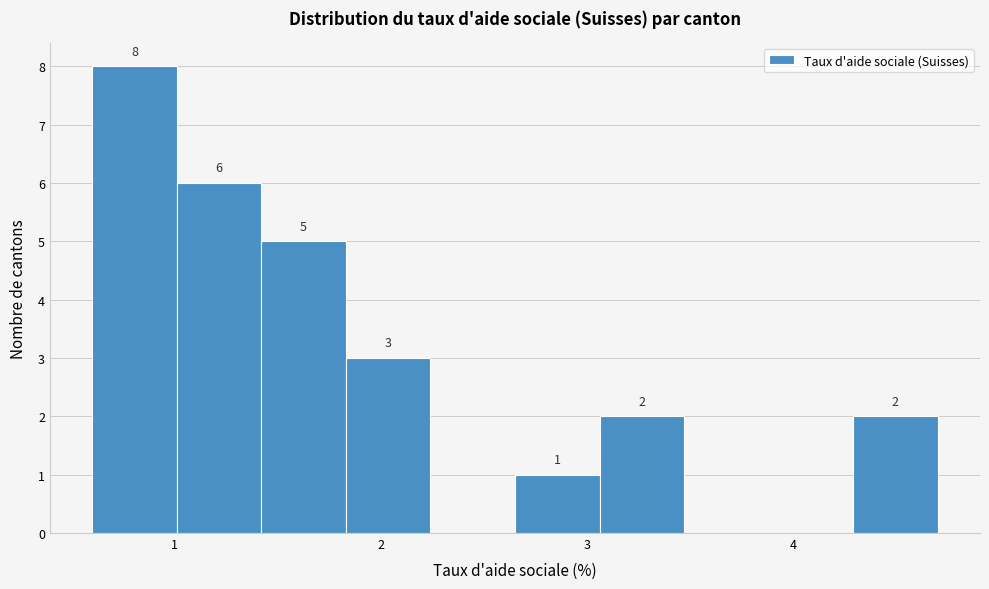

Which range on the x-axis has the tallest bar?

0.60 to 1.01